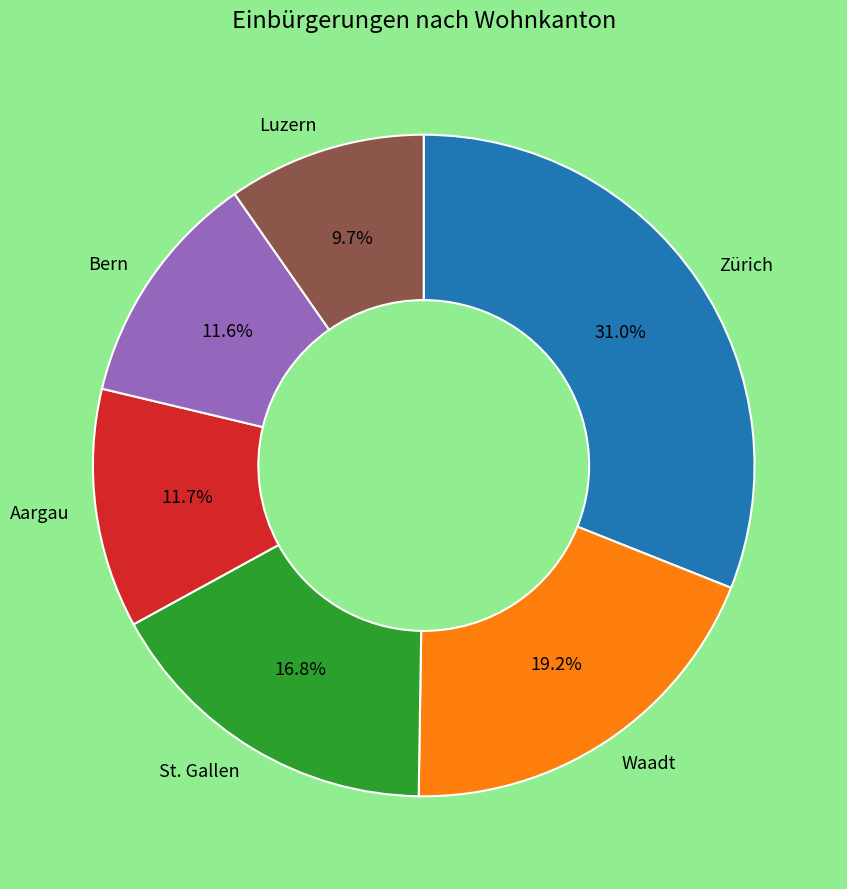

What percentage is the St. Gallen slice, to the nearest percent?

17%